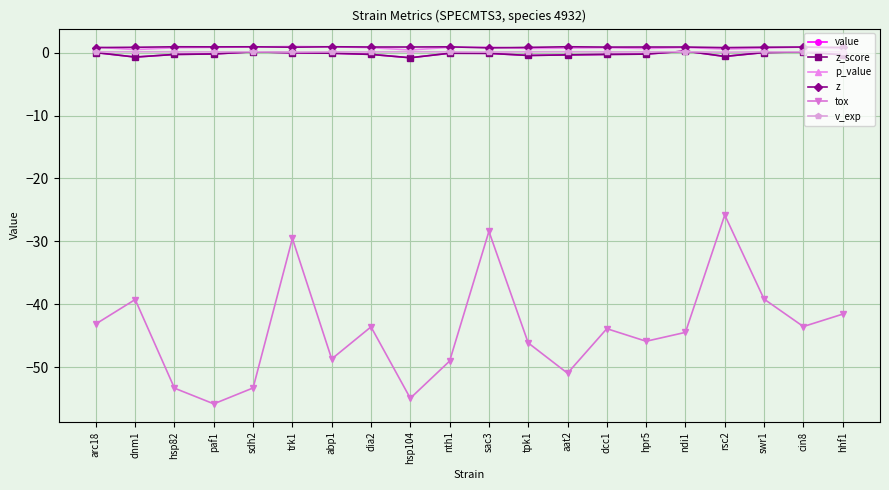

The value of value at rsc2 is -0.6. True or false?

True